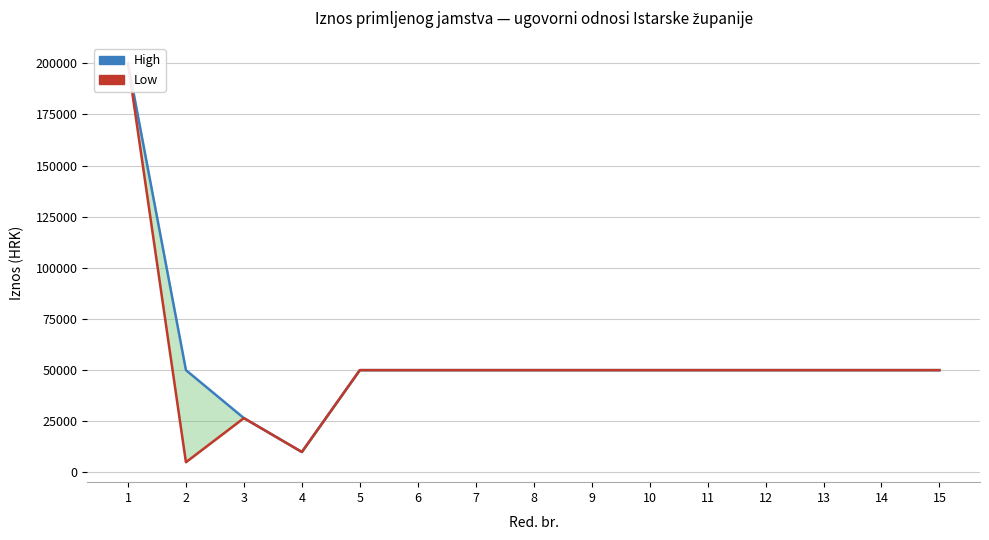

Reading left to right, transcribe all the data shown in this chart.

High: 200000.0	50000.0	26550.6	10000.0	50000.0	50000.0	50000.0	50000.0	50000.0	50000.0	50000.0	50000.0	50000.0	50000.0	50000.0
Low: 200000.0	5000.0	26550.6	10000.0	50000.0	50000.0	50000.0	50000.0	50000.0	50000.0	50000.0	50000.0	50000.0	50000.0	50000.0